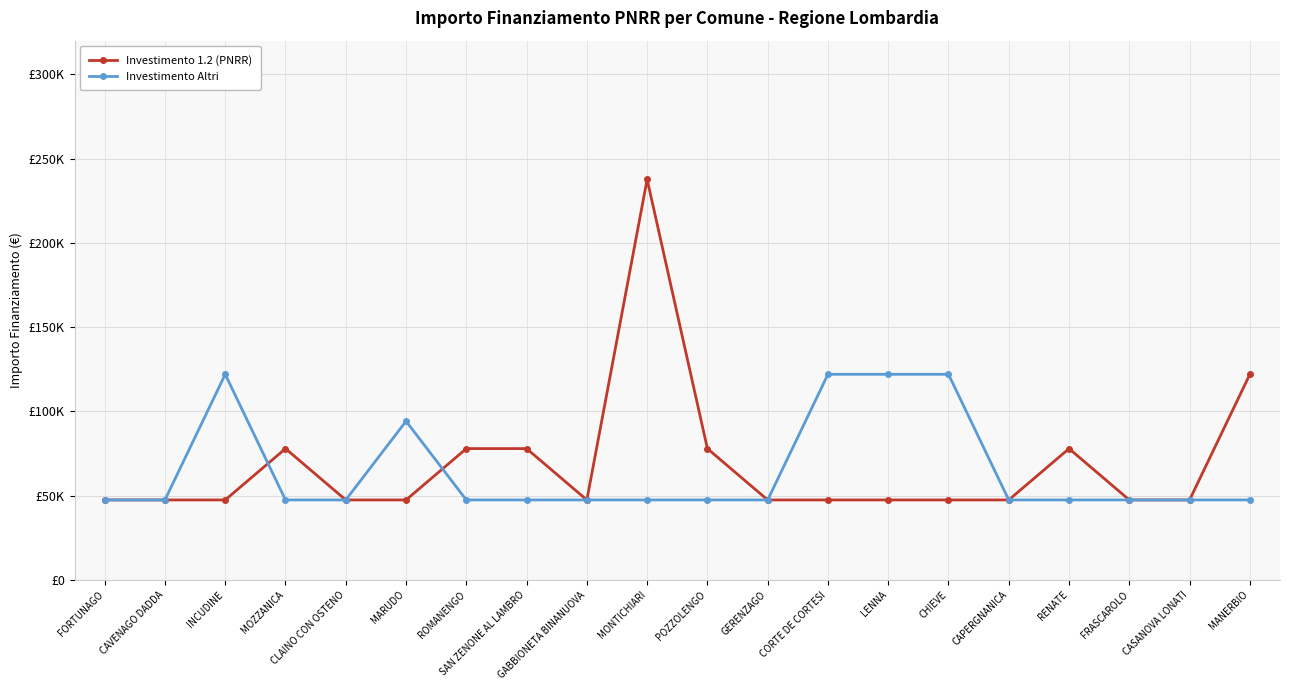

In Investimento 1.2 (PNRR), how many points are lower than both neighbors (excluding endpoints)?

1